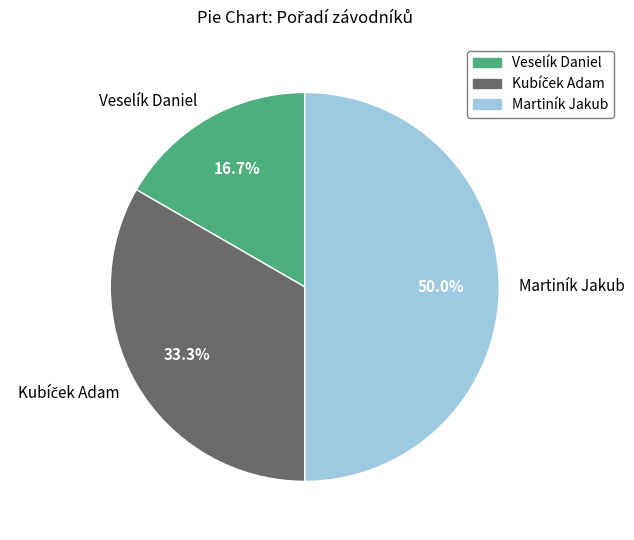

To the nearest percent, what is the difference between the largest and smallest slice percentages?

33%